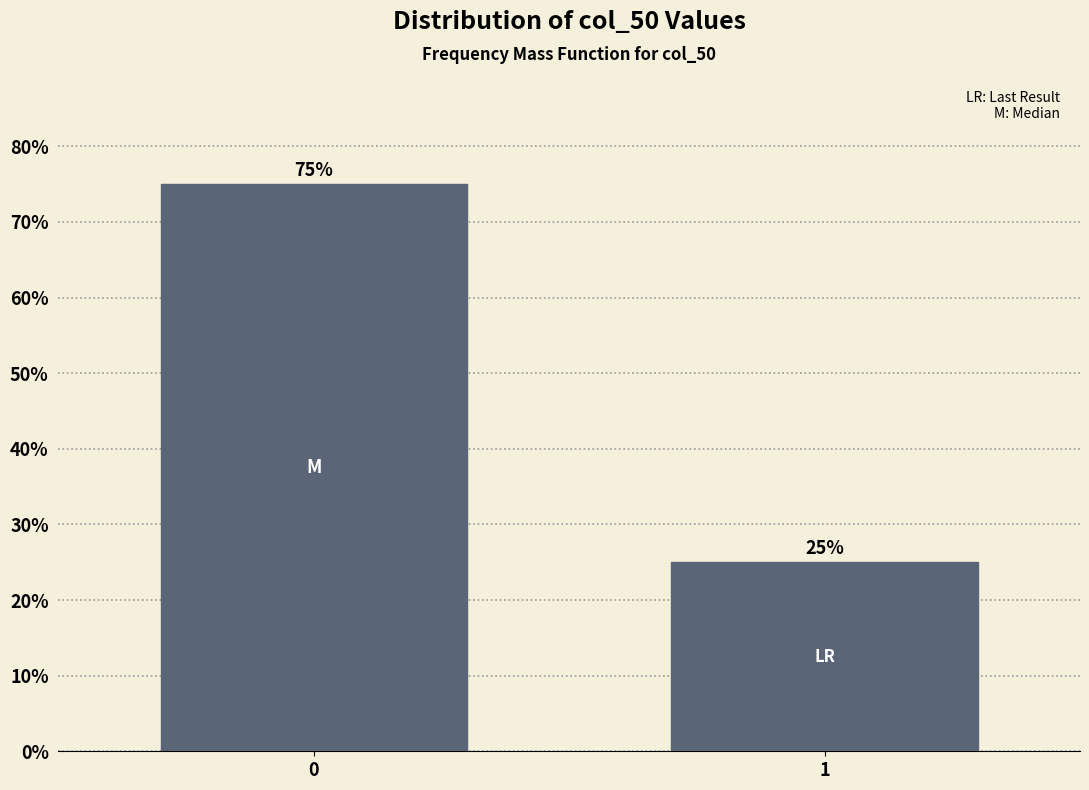

Reading left to right, list all the values displayed in this chart.

0=75	1=25